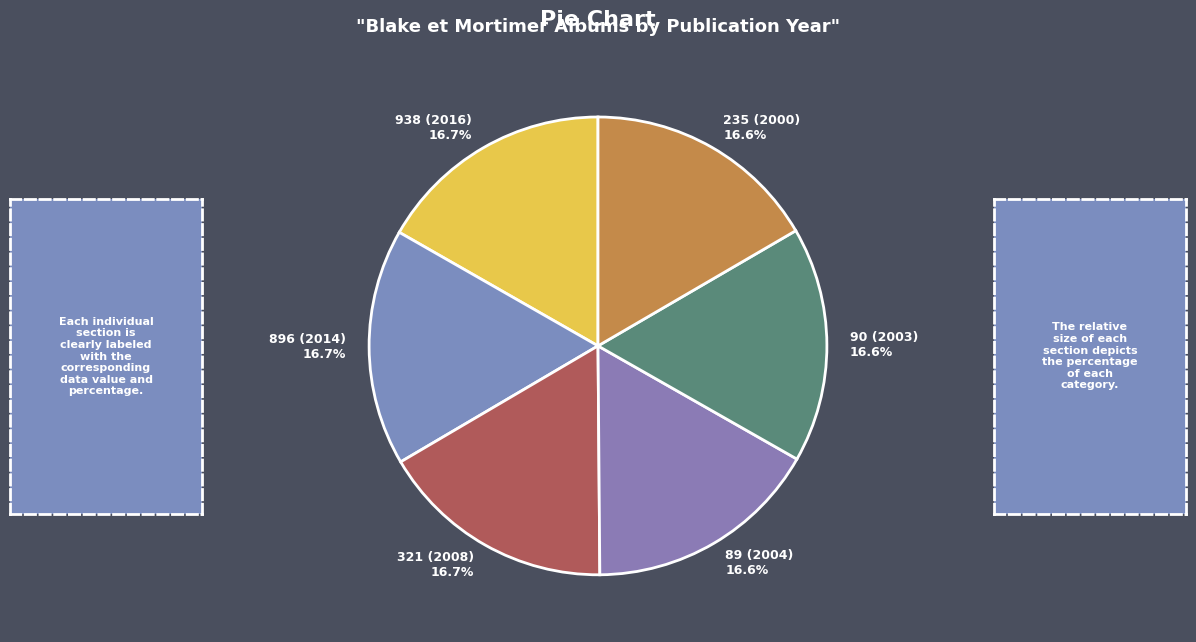

What percentage is the 235 (2000) slice, to the nearest percent?

17%